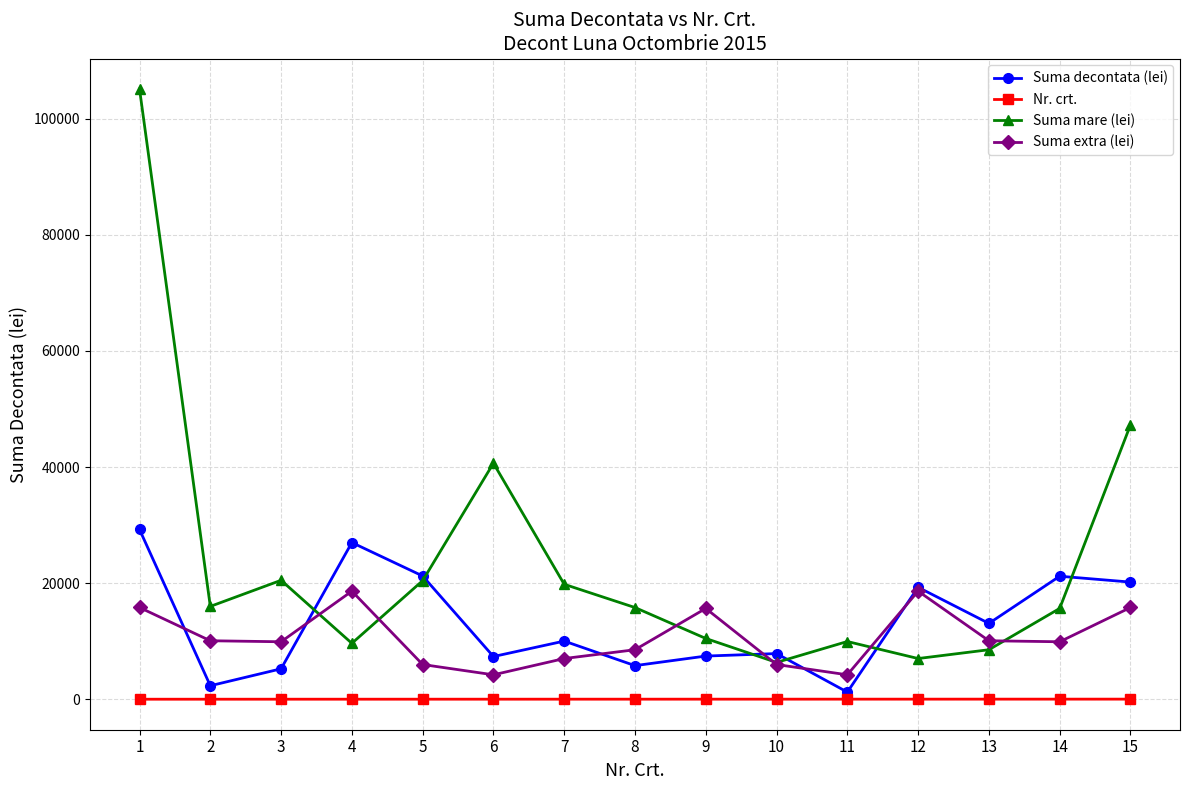

What are all the series names shown in the legend?

Suma decontata (lei), Nr. crt., Suma mare (lei), Suma extra (lei)